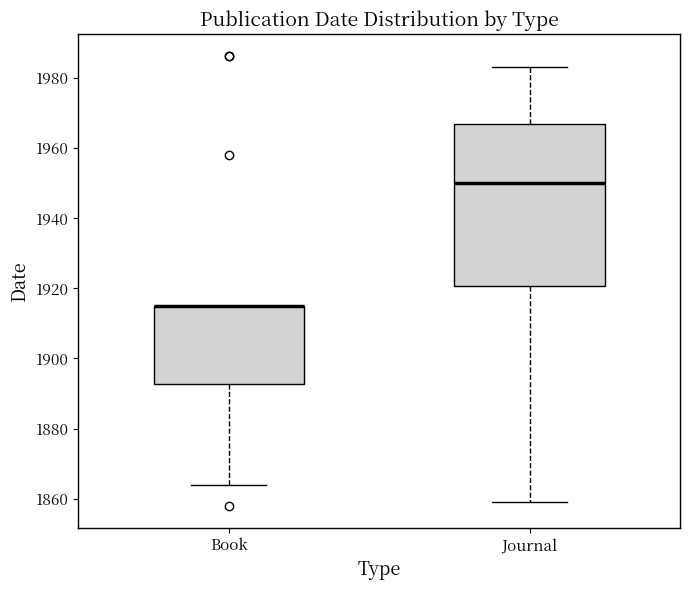

Reading left to right, transcribe this box plot: for each box, give where its median line is, the range the box spans, and where its two whiskers end, as read against the y-axis. The values are not printed on the chart, so give them approximately, as read against the axis.

Book: median 1916 (drawn on the box's upper edge), box 1892 to 1916, whiskers 1864 to 1916
Journal: median 1950, box 1920 to 1966, whiskers 1860 to 1984